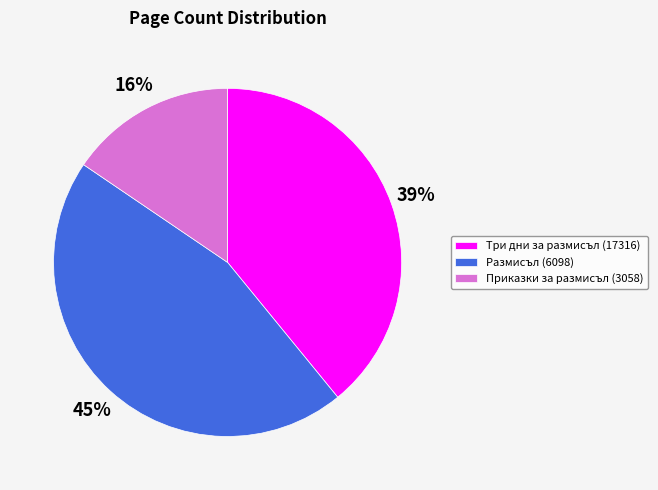

To the nearest percent, what is the average slice percentage?

33%